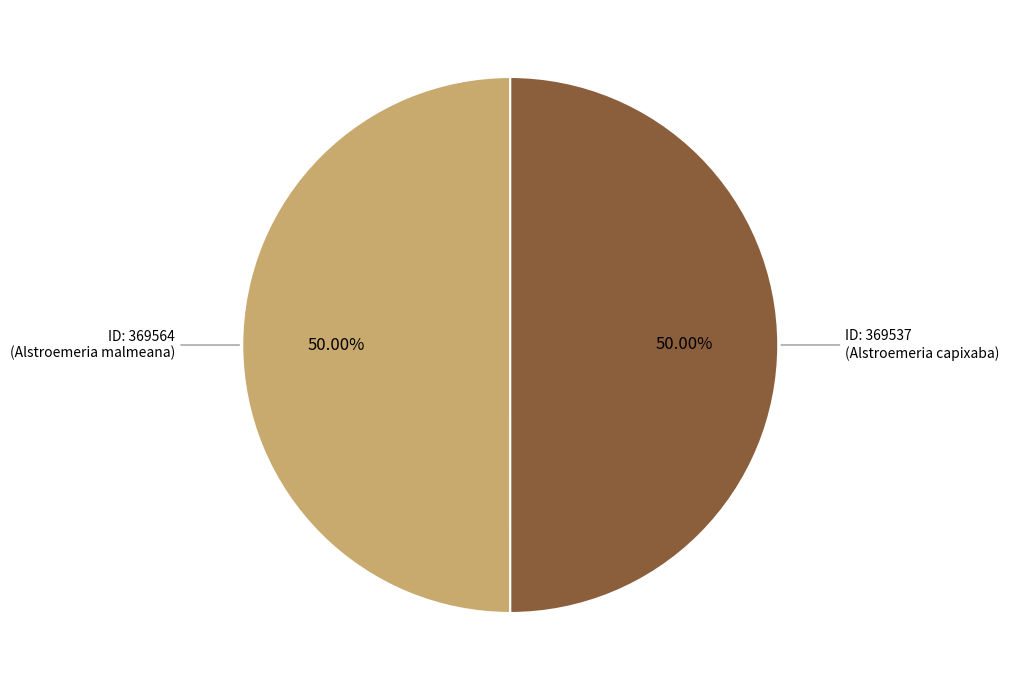

What is the largest slice in the pie chart?

Alstroemeria malmeana
(ID: 369564)